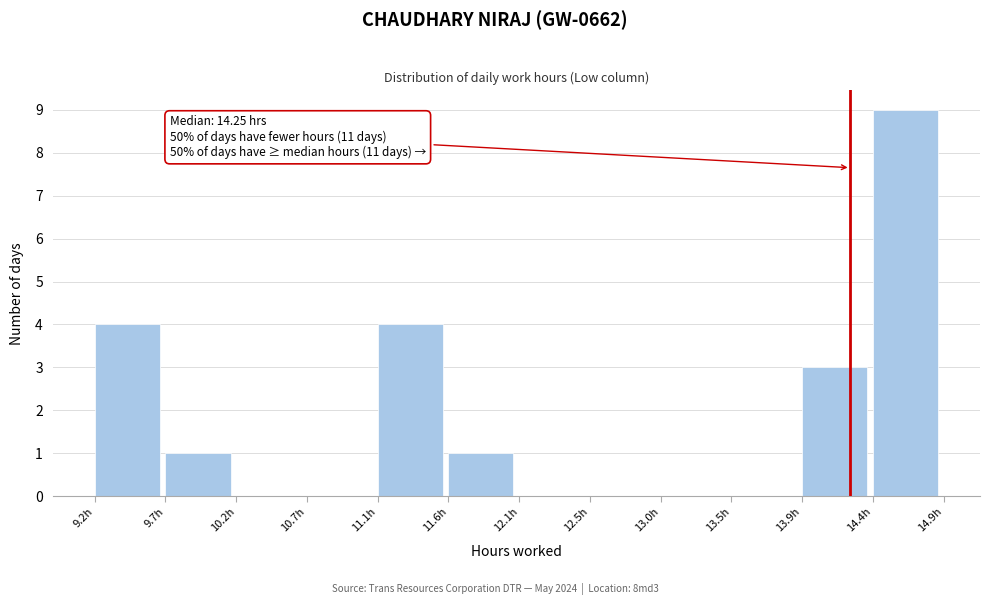

Over which range of the x-axis is the bar tallest?

14.40 to 14.85